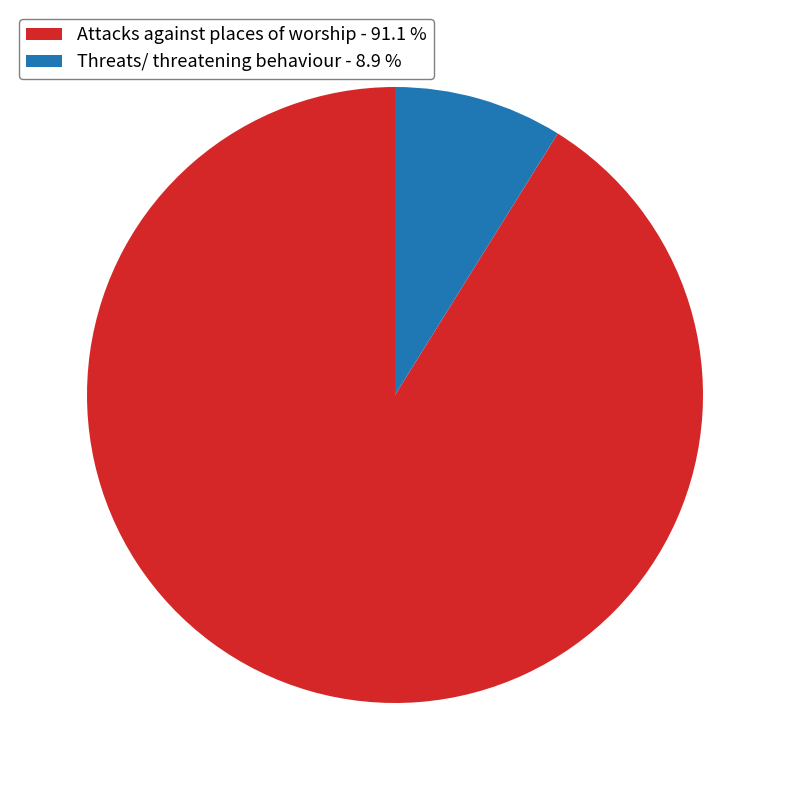

Does Attacks against places of worship represent more than half of the total?

Yes